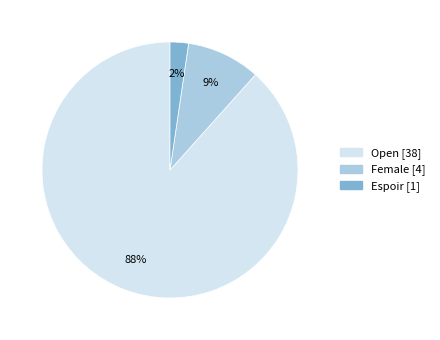

To the nearest percent, what is the combined percentage of Female and Open?

98%